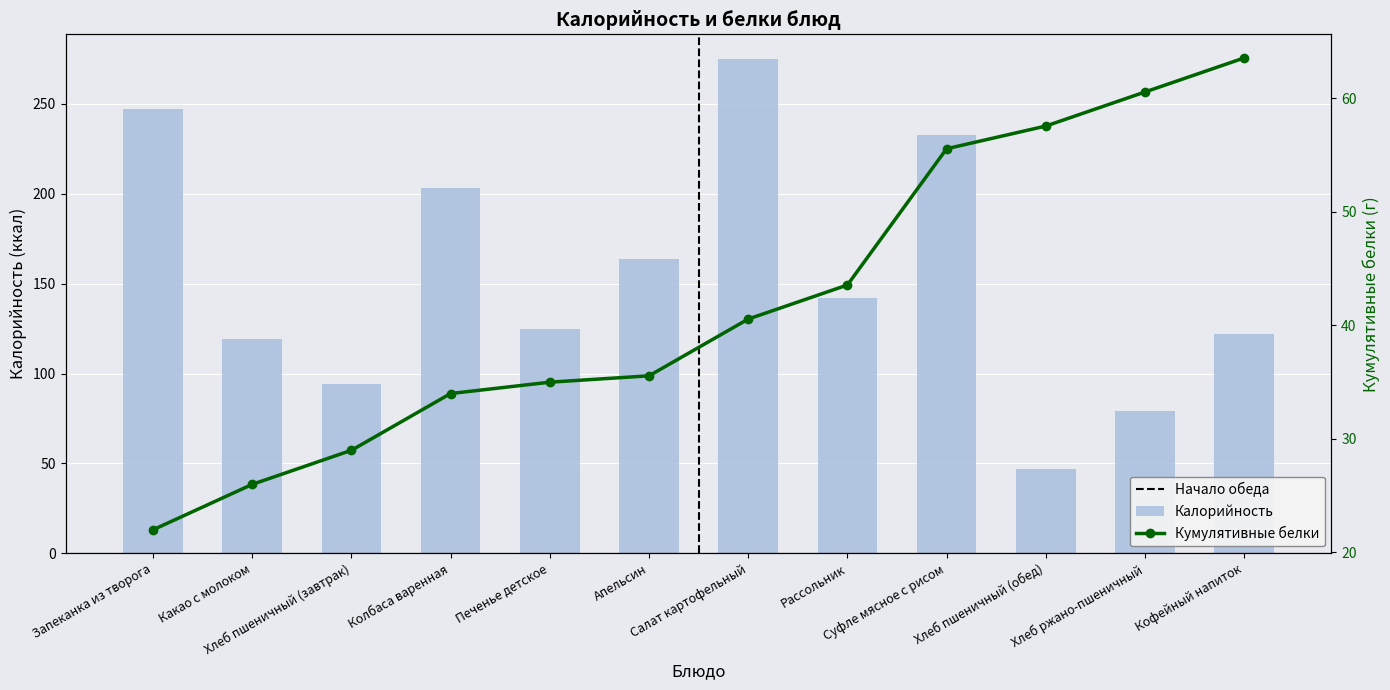

What is the change in value from Какао с молоком to Колбаса варенная?

+84